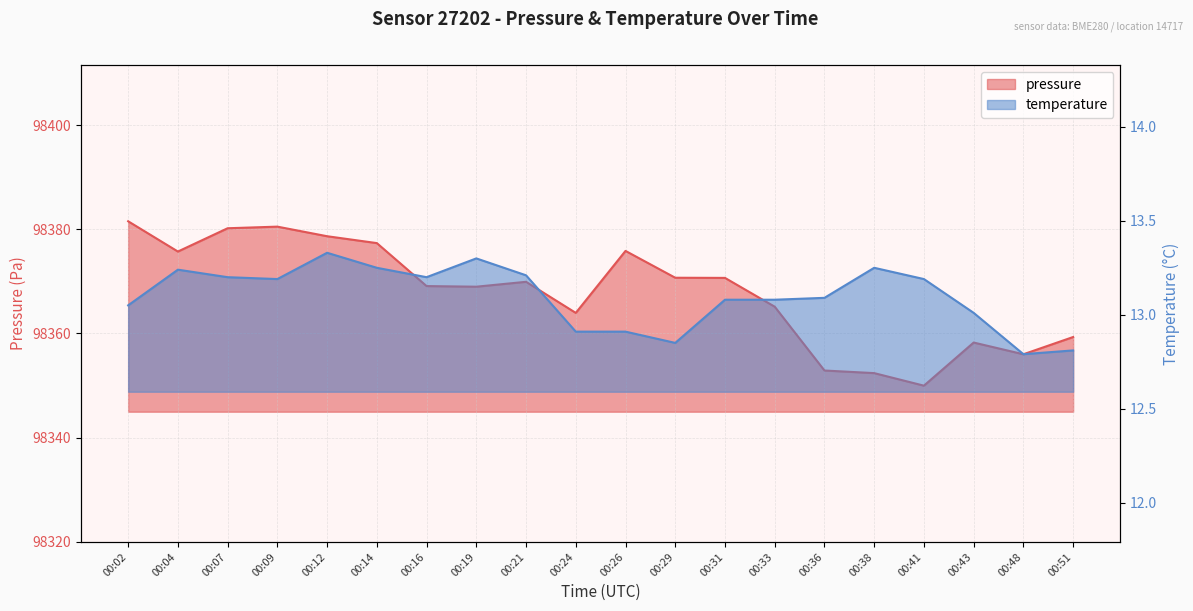

Is it true that temperature equals 23.7 at 00:19?

False